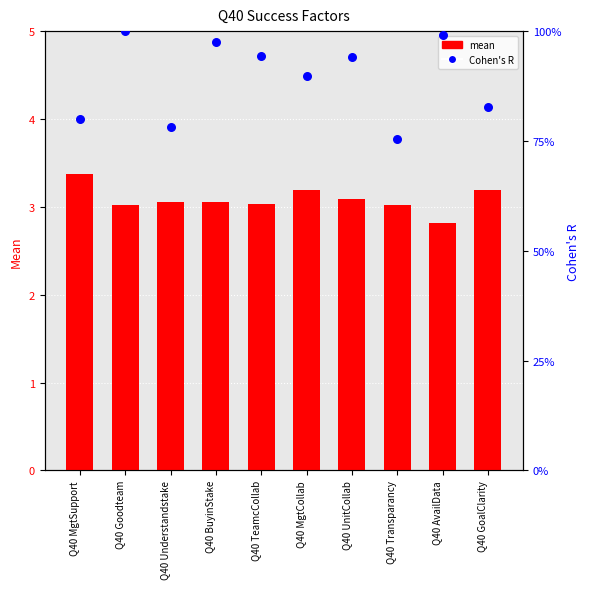

Which series contains the highest Y value?

mean